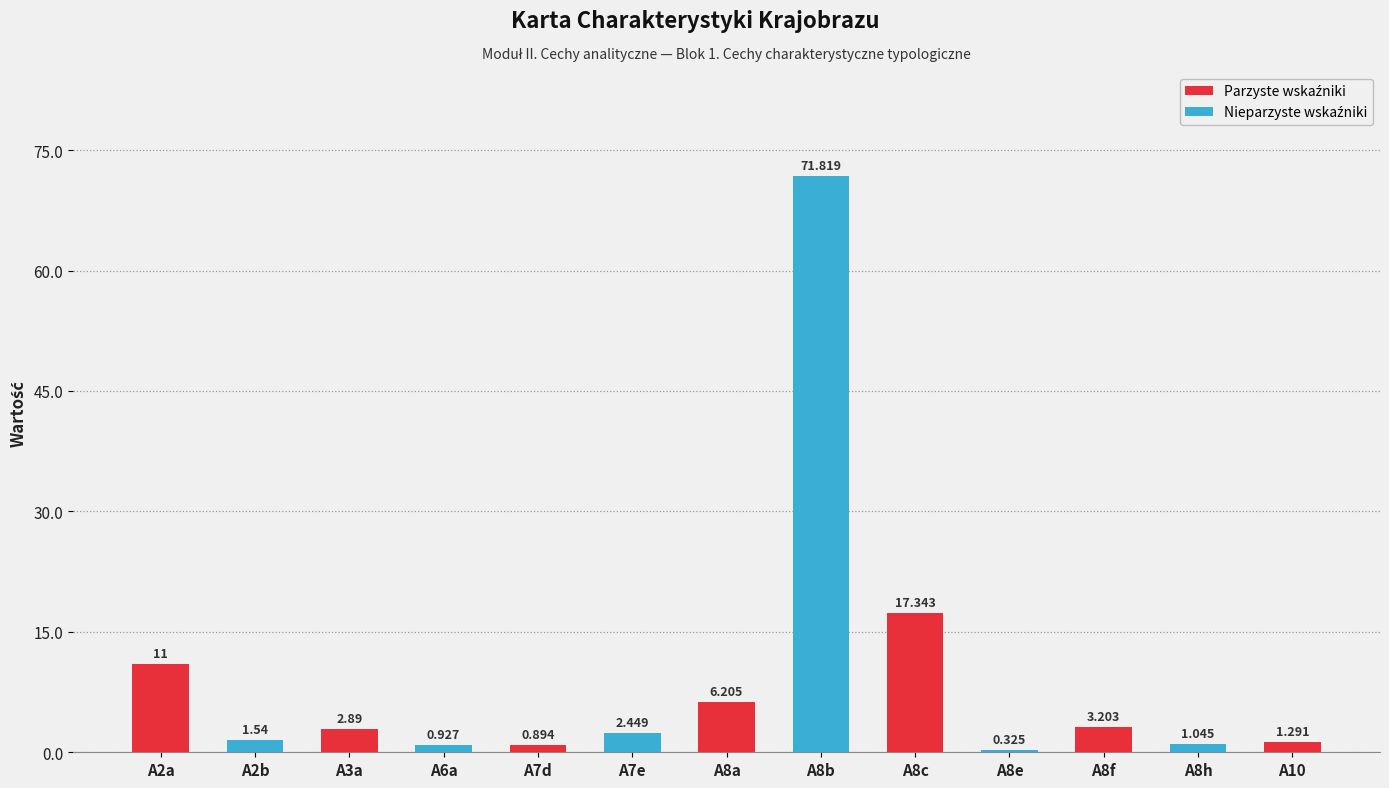

What is the average value?

9.3